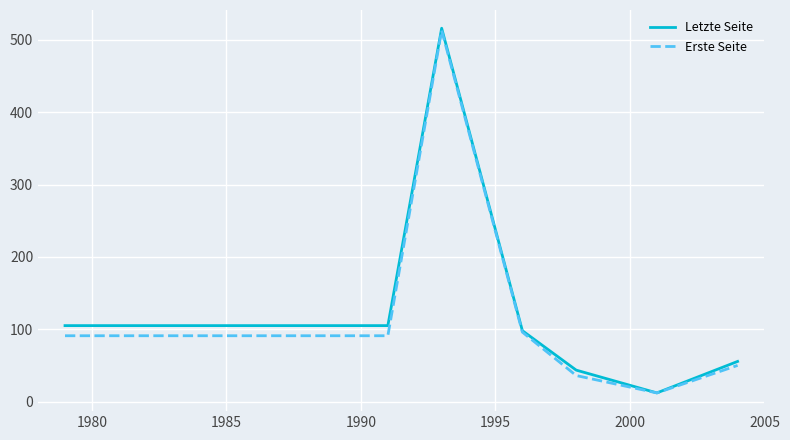

At how many categories does at least one series exceed 410?

1